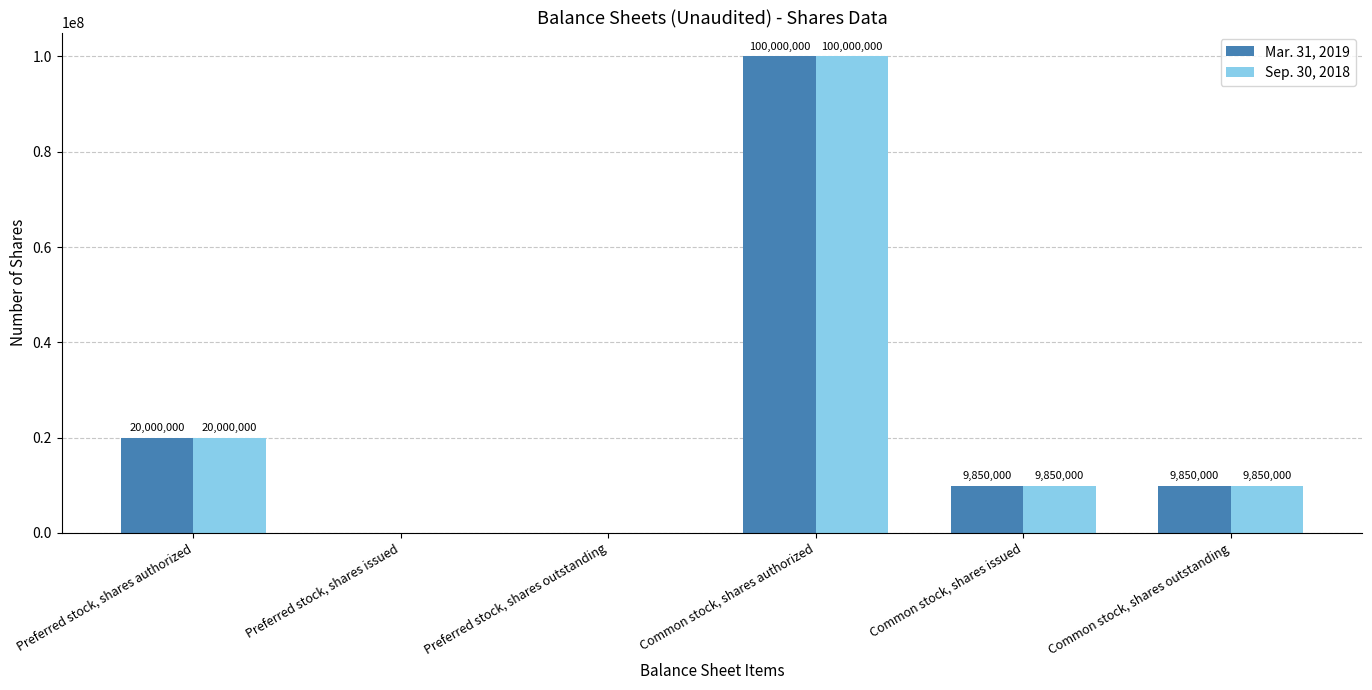

Which category has the highest value in the Mar. 31, 2019 series?

Common stock, shares authorized